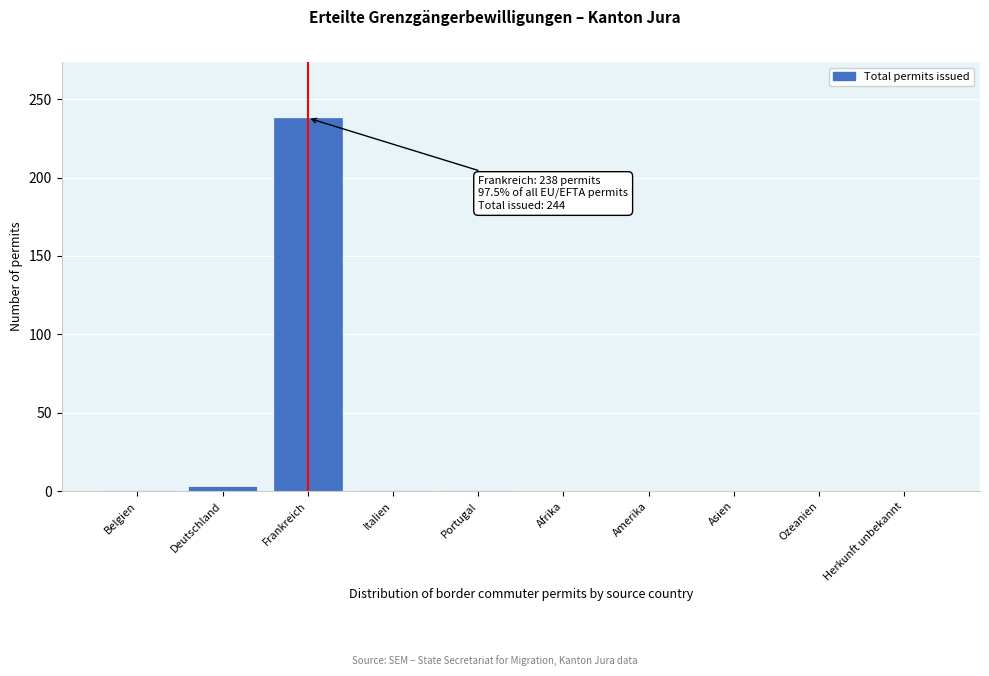

What is the sum of all values?

244